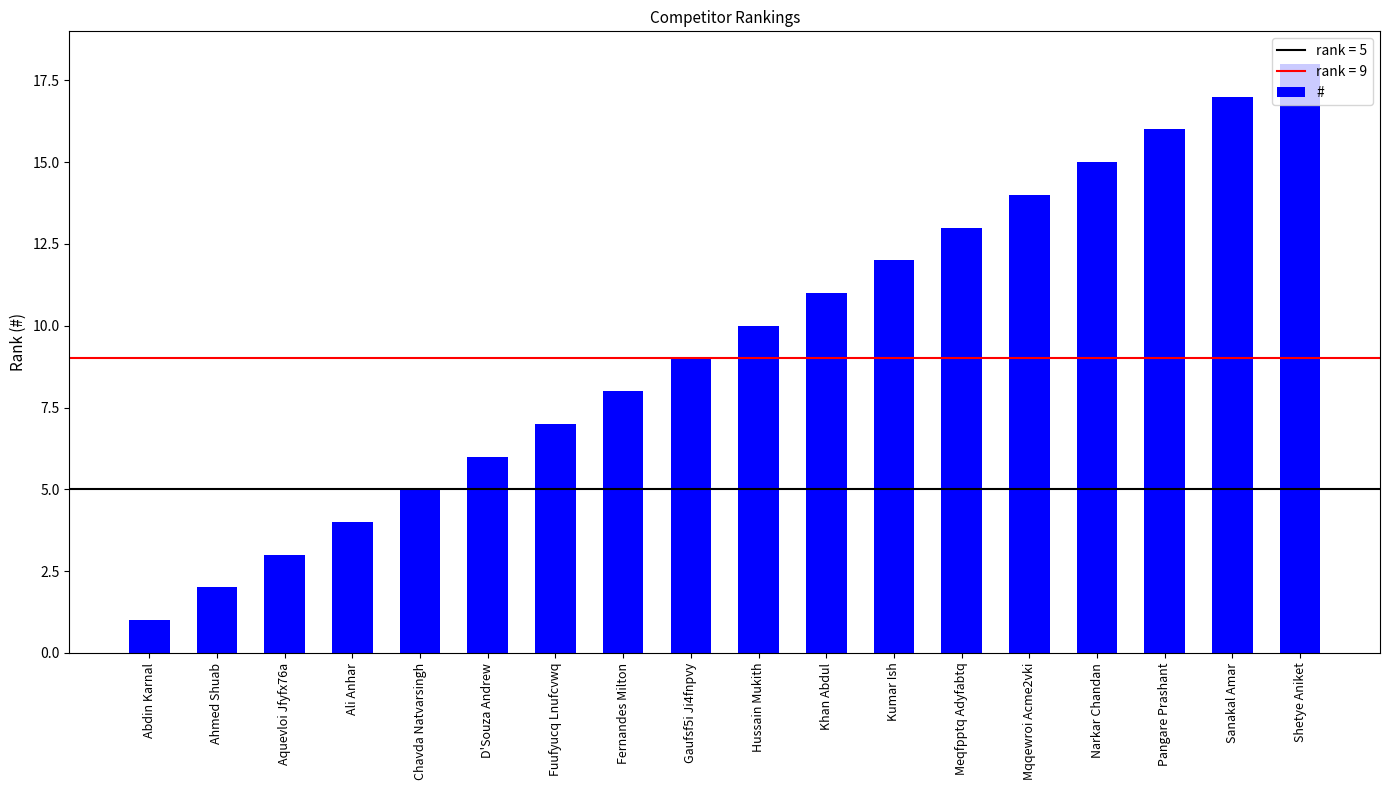

Reading right to left, extract all data points from this chart.

Shetye Aniket=18	Sanakal Amar=17	Pangare Prashant=16	Narkar Chandan=15	Mqqewroi Acme2vki=14	Meqfpptq Adyfabtq=13	Kumar Ish=12	Khan Abdul=11	Hussain Mukith=10	Gaufsf5i Ji4fnpvy=9	Fernandes Milton=8	Fuufyucq Lnufcvwq=7	D'Souza Andrew=6	Chavda Natvarsingh=5	Ali Anhar=4	Aquevloi Jfyfx76a=3	Ahmed Shuab=2	Abdin Karnal=1